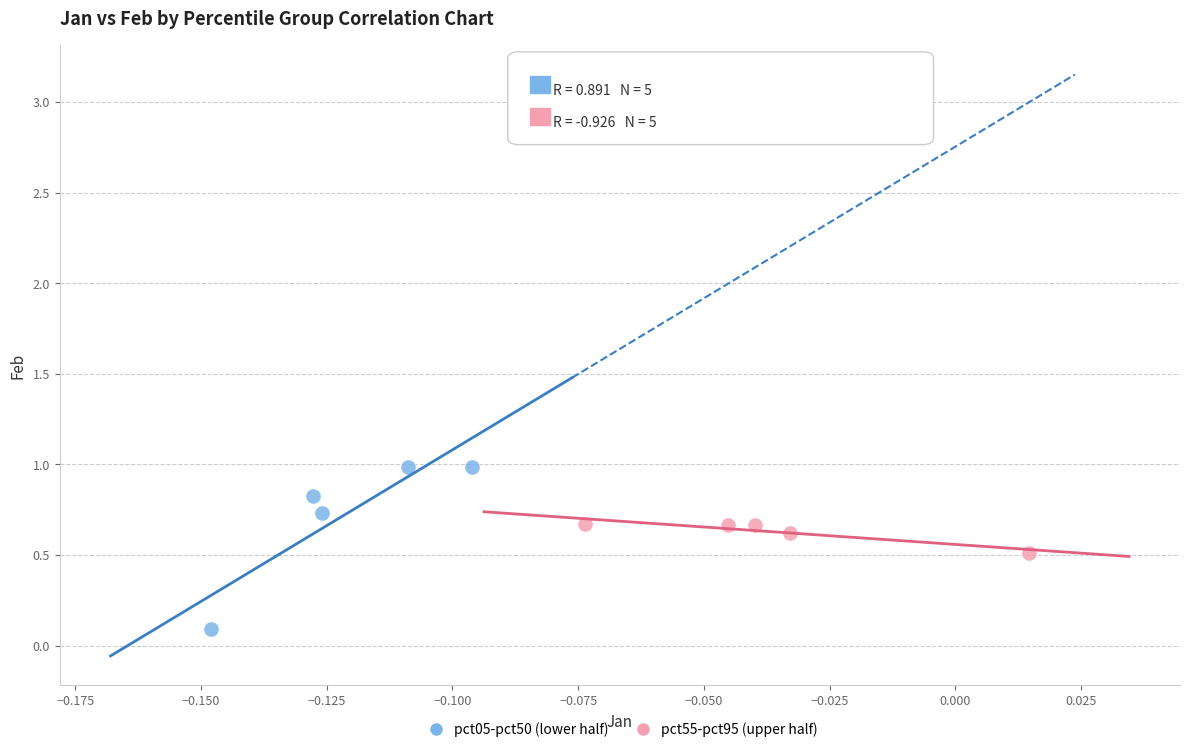

What are all the series names shown in the legend?

pct05-pct50 (lower half), pct55-pct95 (upper half)